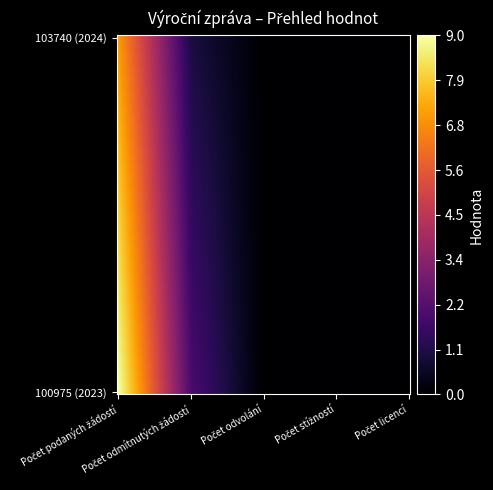

How many series are shown in this chart?

2